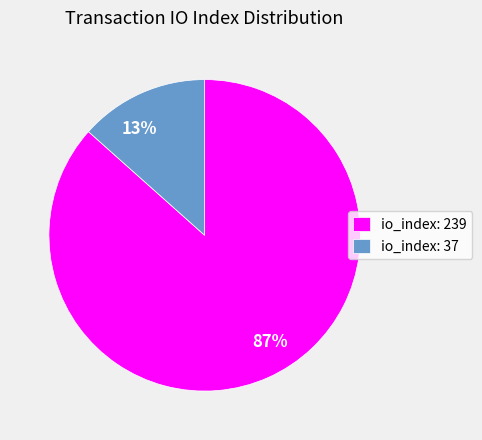

The io_index: 239 slice represents 87% of the pie. True or false?

True